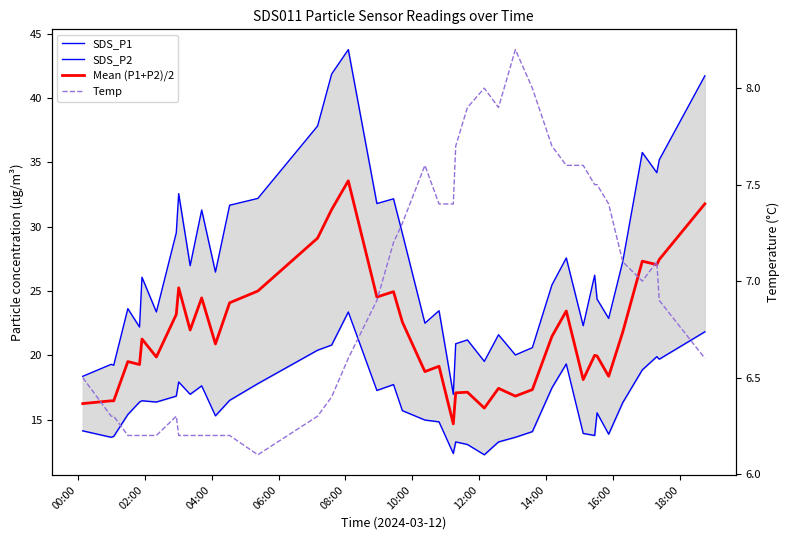

True or false: SDS_P1 has a value of 53.4 at 38.

False